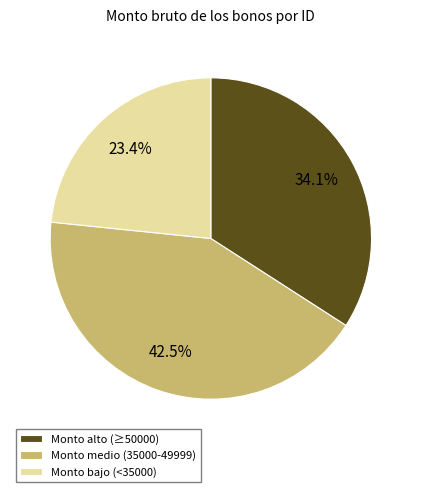

Does Monto bajo (<35000) represent more than half of the total?

No